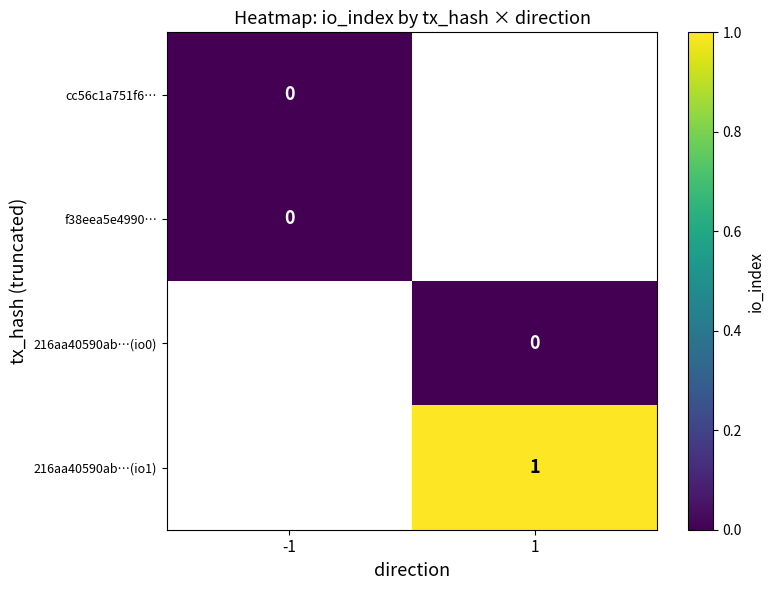

Is it true that 216aa40590ab…(io1) equals 1.5 at 1?

False